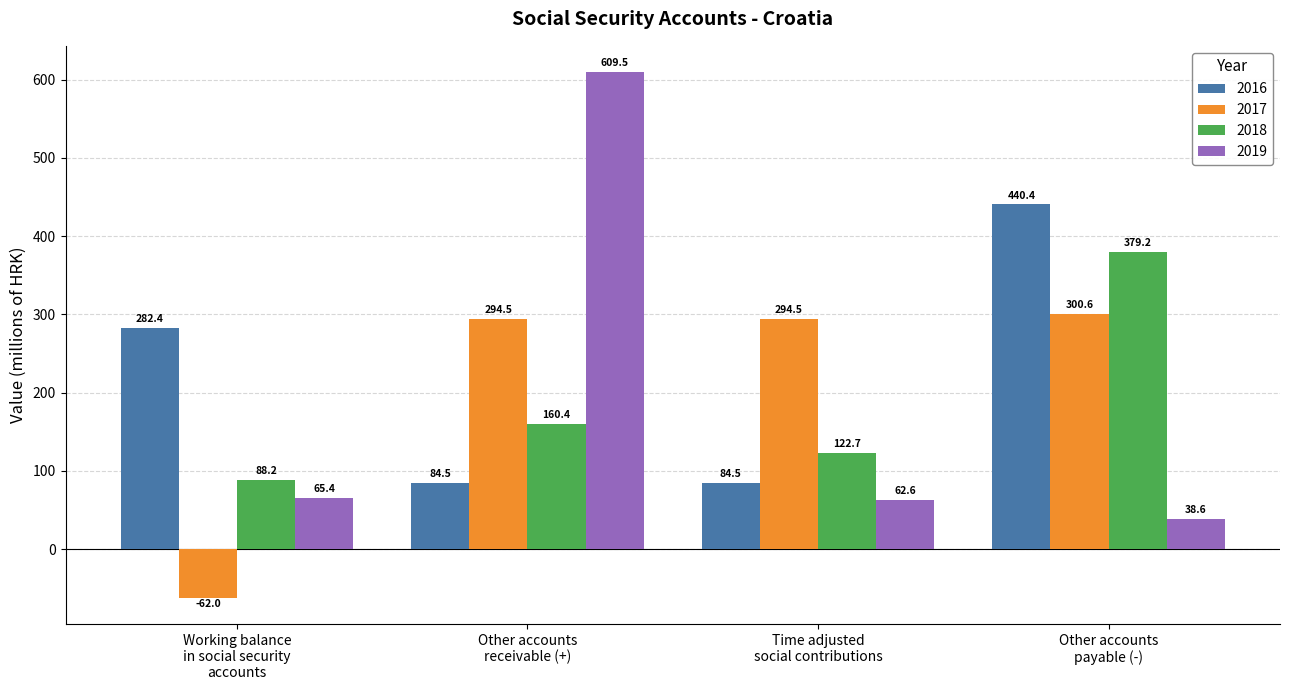

Is the value of 2019 at Time adjusted
social contributions greater than the value of 2016 at Other accounts
receivable (+)?

No